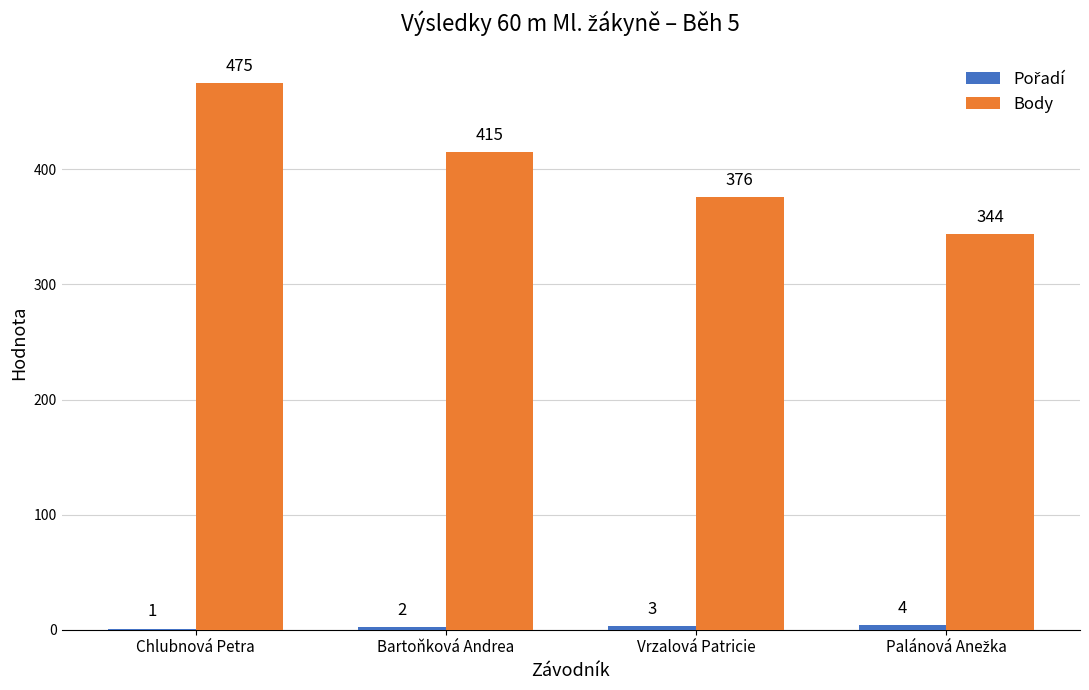

Count the number of categories in the chart.

4